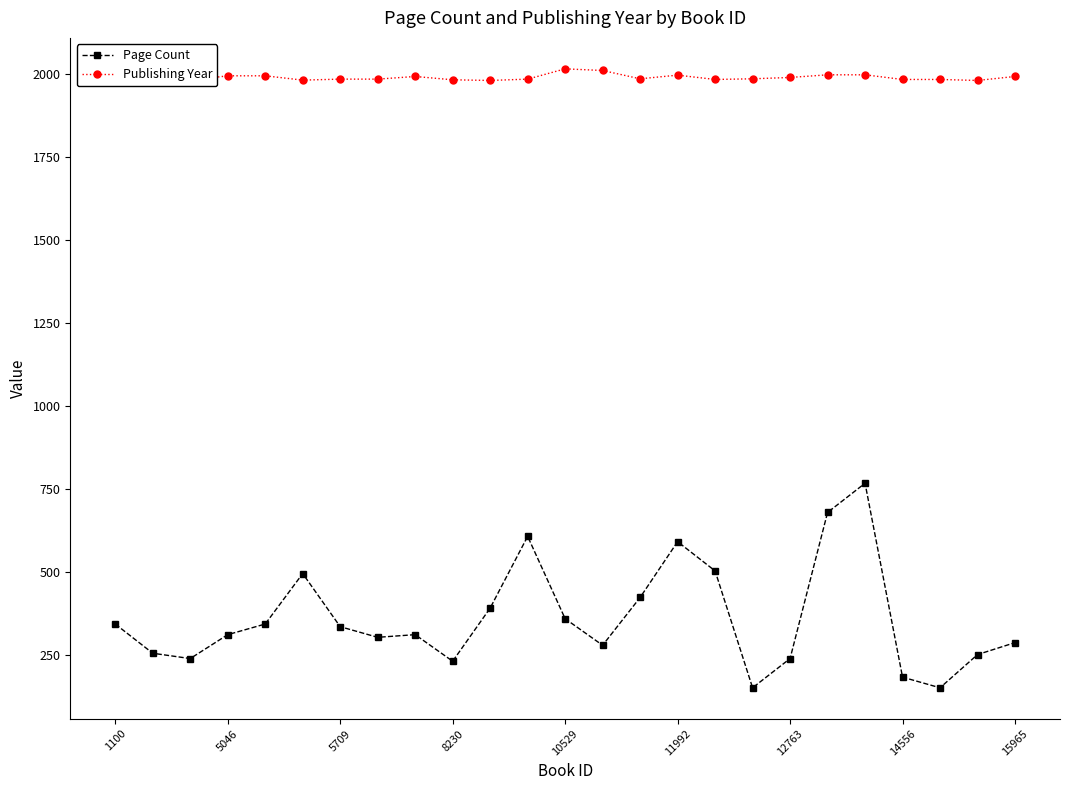

What is the sum of all Publishing Year values?

49748